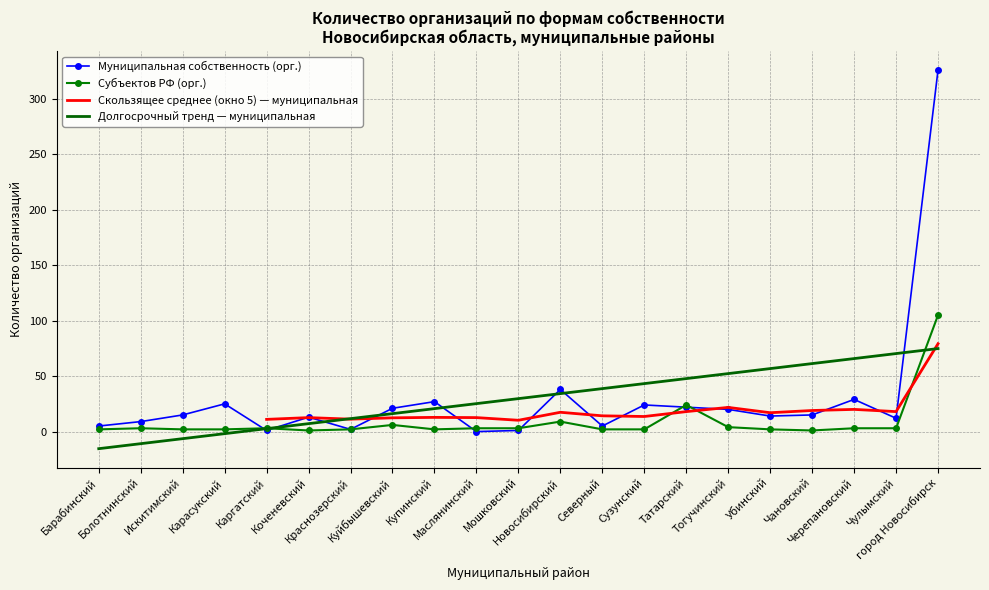

Reading right to left, extract all data points from this chart.

Муниципальная собственность (орг.): 326	12	29	15	14	20	22	24	5	38	1	0	27	21	2	13	1	25	15	9	5
Субъектов РФ (орг.): 105	3	3	1	2	4	24	2	2	9	3	3	2	6	2	1	3	2	2	3	2